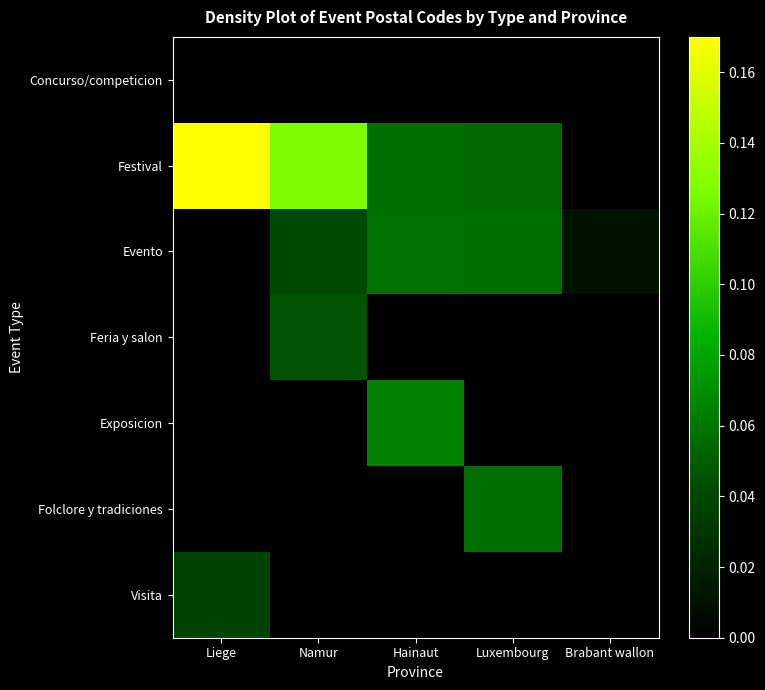

Between Hainaut and Luxembourg, which series saw the biggest shift?

Exposicion